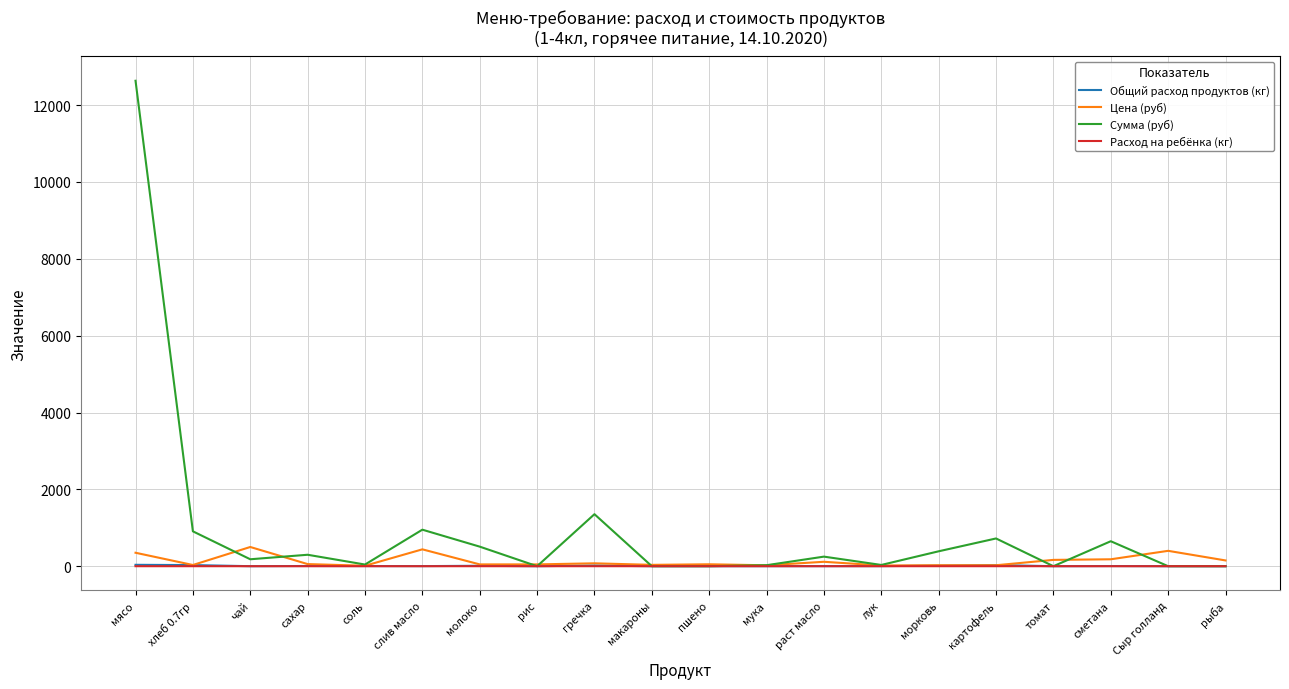

What is the greatest value displayed?

12635.0